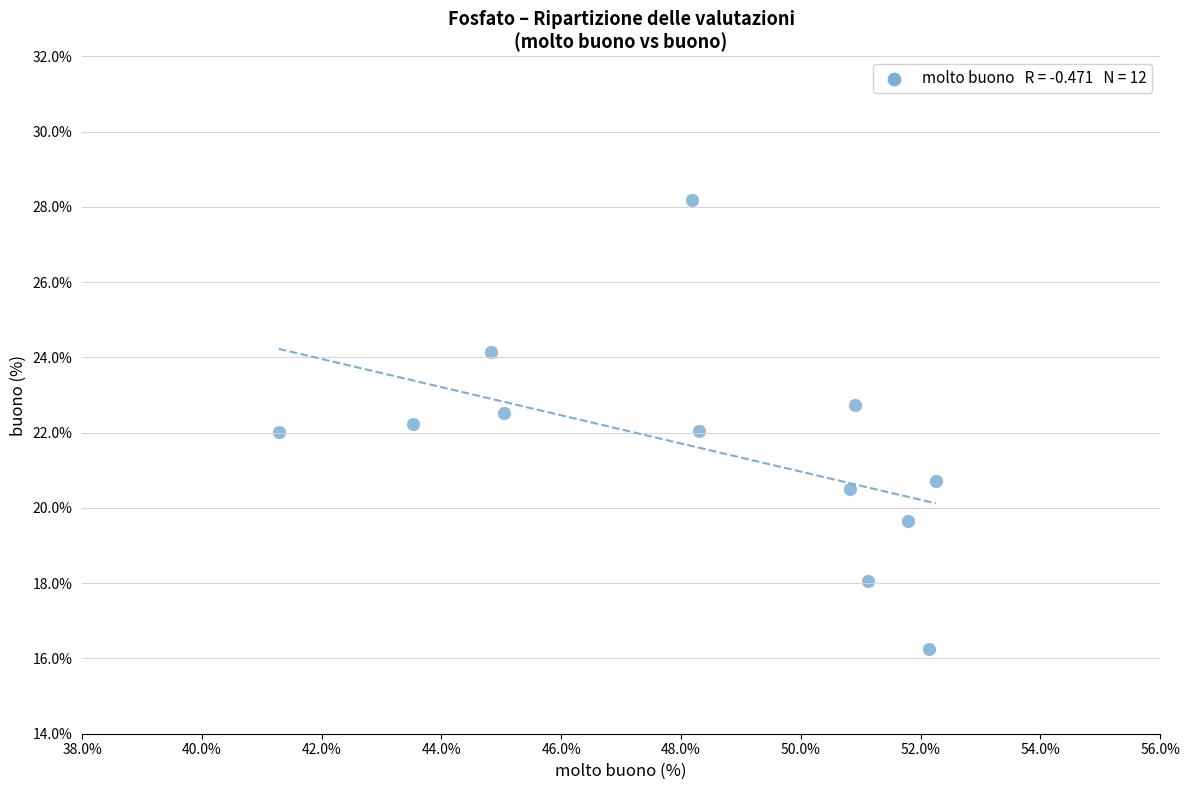

What is the range of X values (max minus min)?

11.0